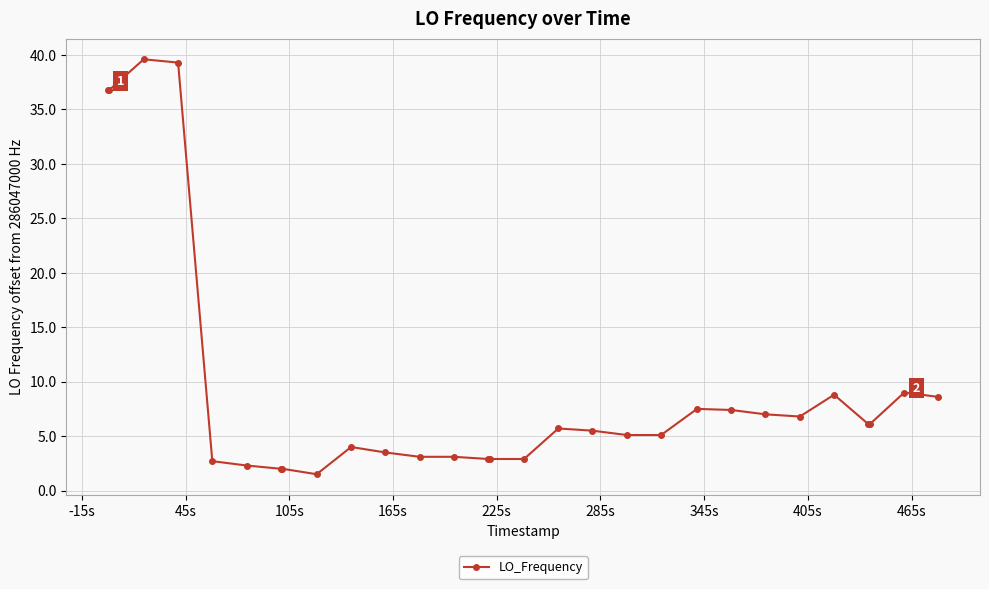

What is the average value?

9.5